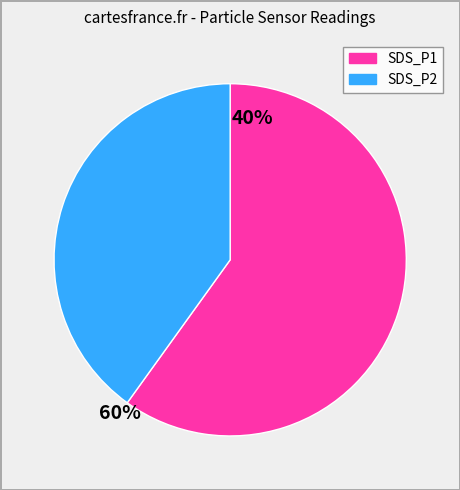

Which has a higher value, SDS_P2 or SDS_P1?

SDS_P1